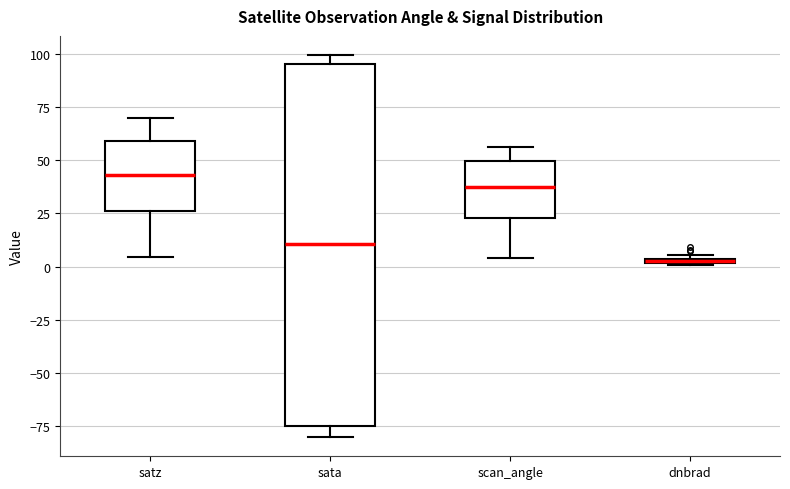

Which box's median line is the highest?

satz